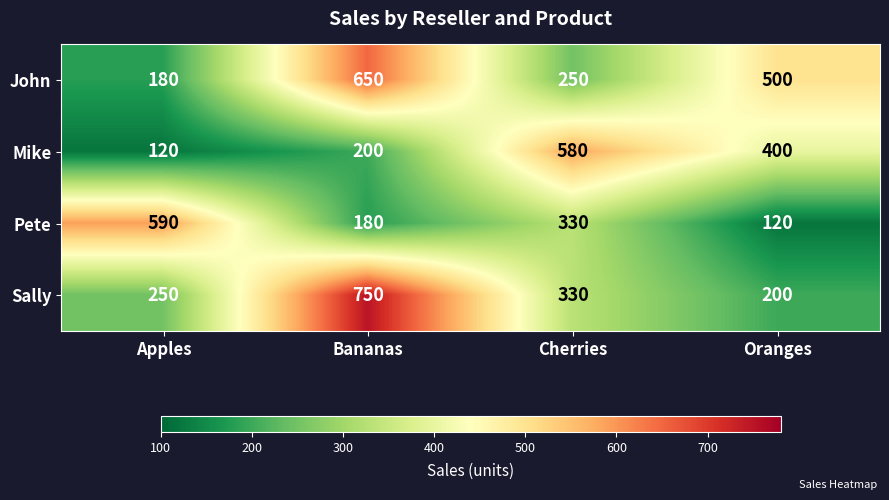

What value does the Pete series have at Oranges, to the nearest 5?

120